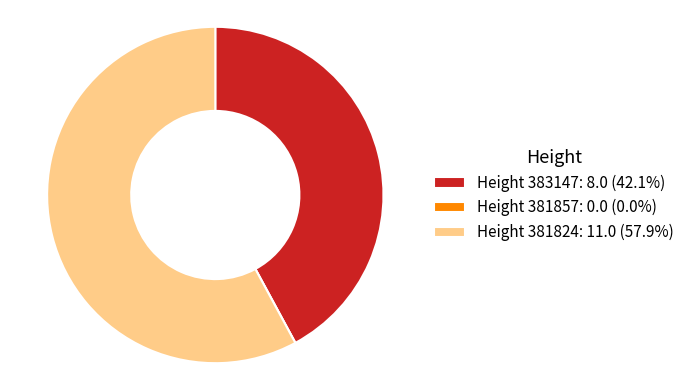

Is there any slice that represents more than half of the pie?

Yes